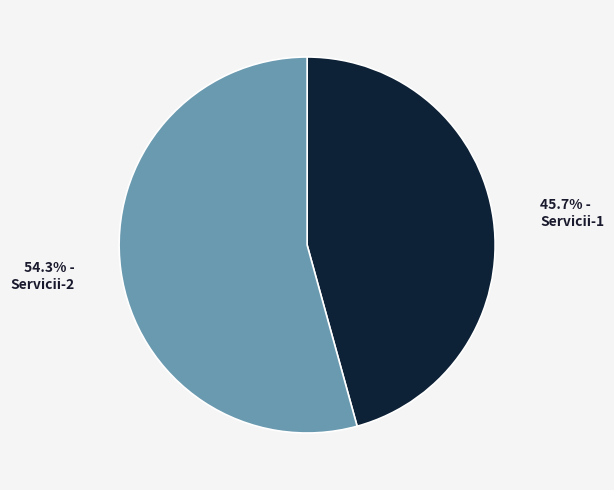

Does Servicii-1 represent more than half of the total?

No